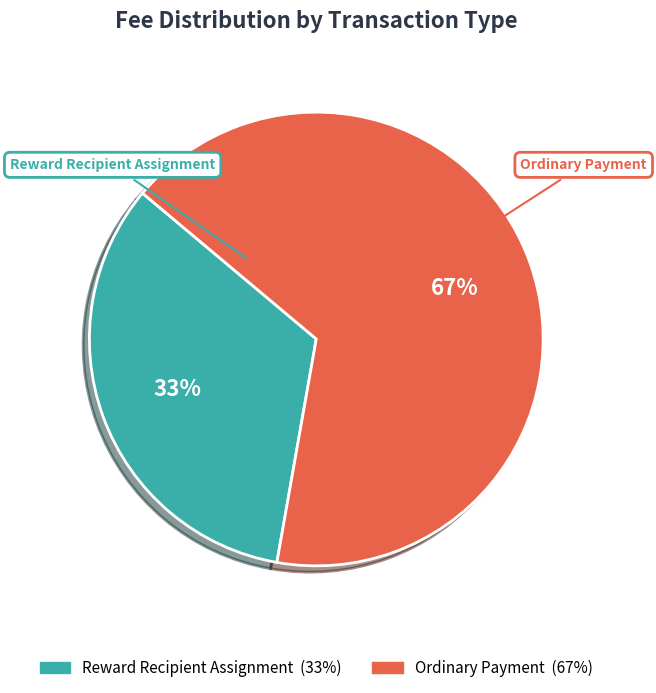

Which category has the biggest portion of the pie?

Ordinary Payment